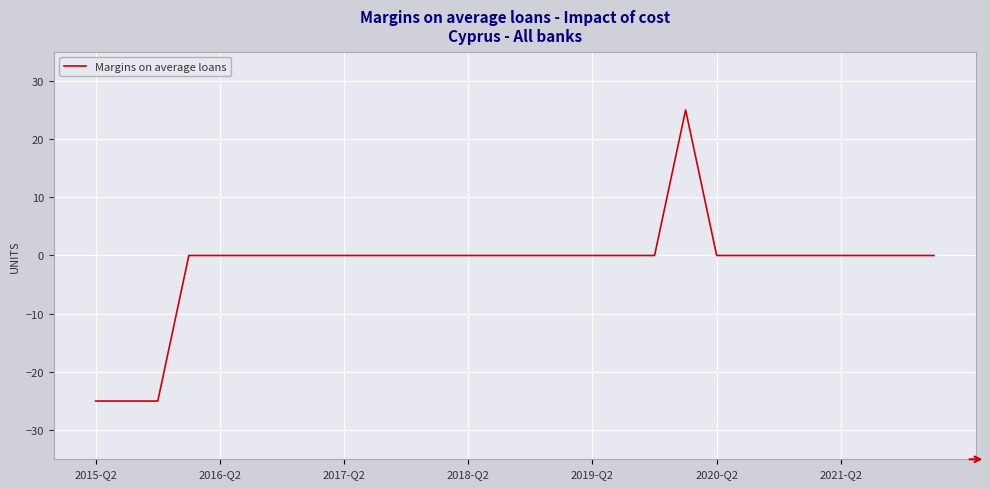

What is the average value?

-2